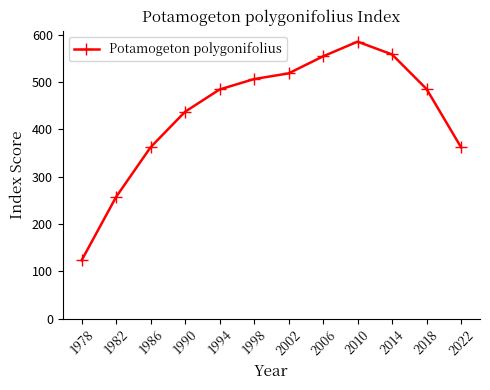

What is the greatest value displayed?

585